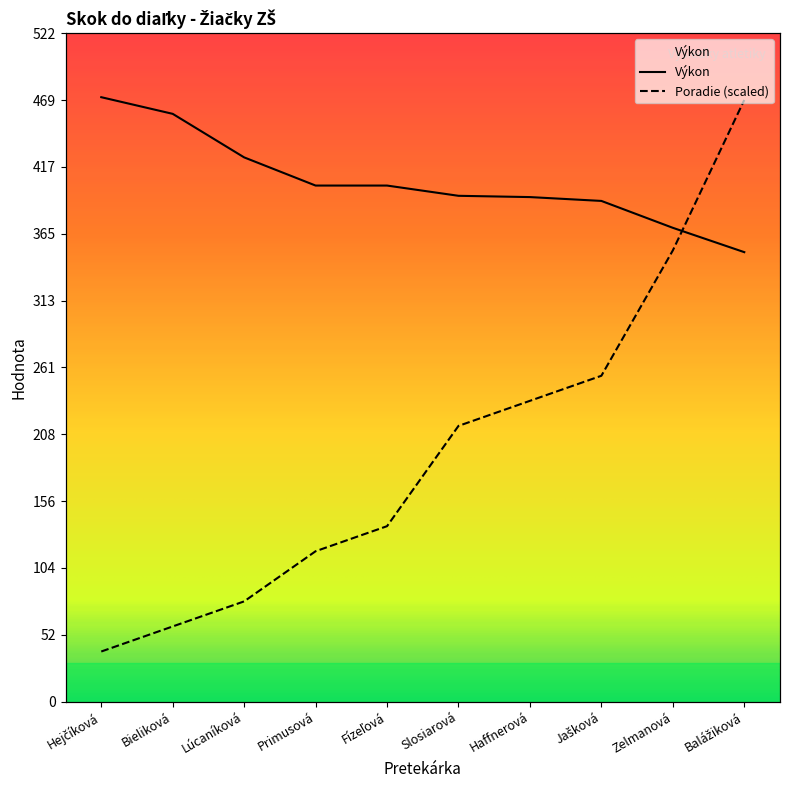

Which category has the highest value in the Výkon series?

Hejčíková